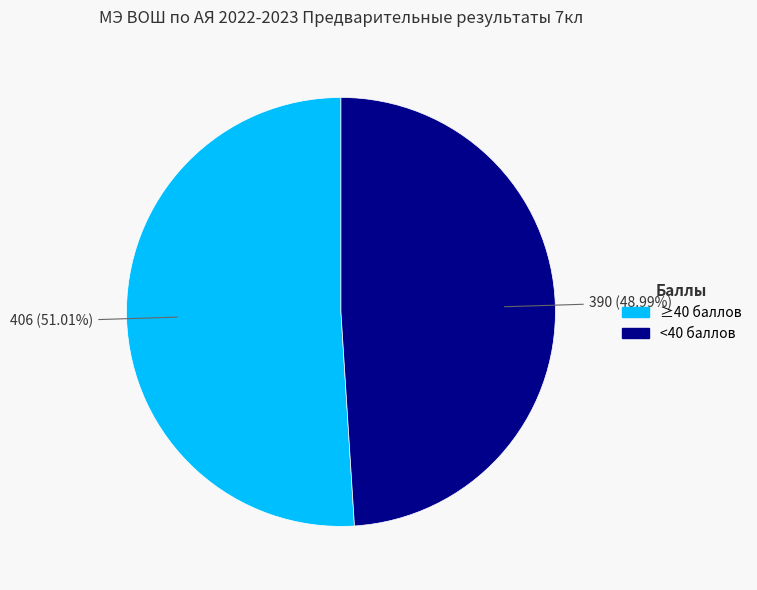

Does any single category account for the majority?

Yes